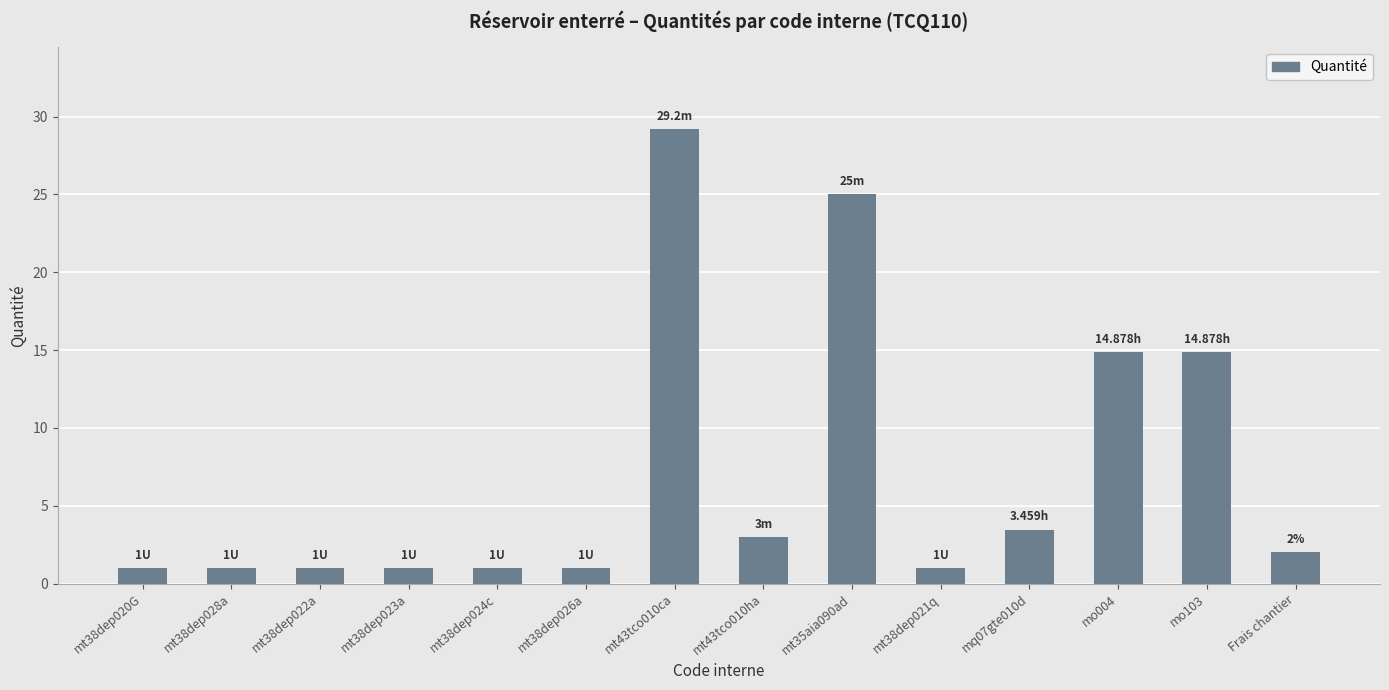

What is the ratio of the value at mt35aia090ad to the value at mt38dep022a?

25.0